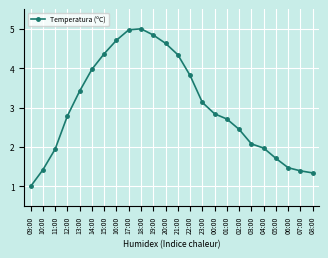

Does the chart display data point markers on the line(s)?

Yes